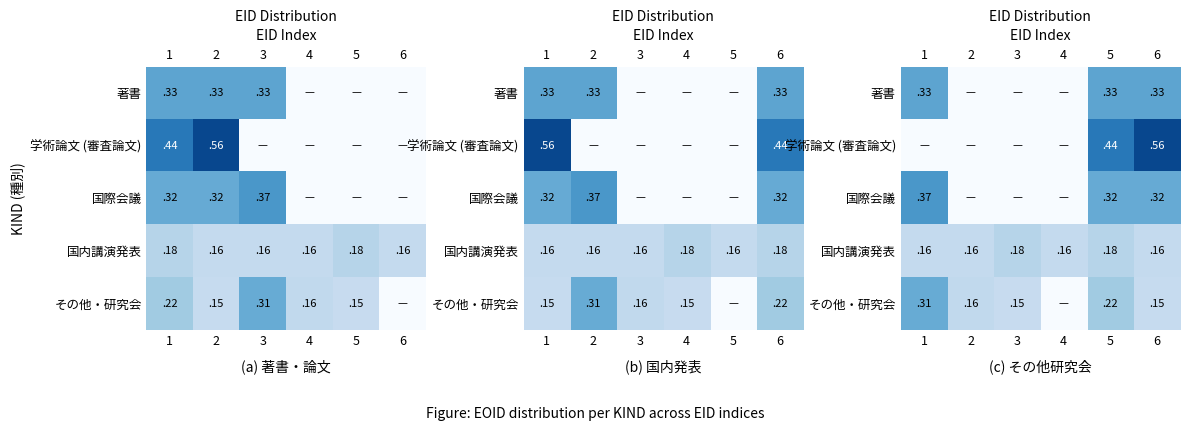

At which label does 国際会議 reach its minimum?

2